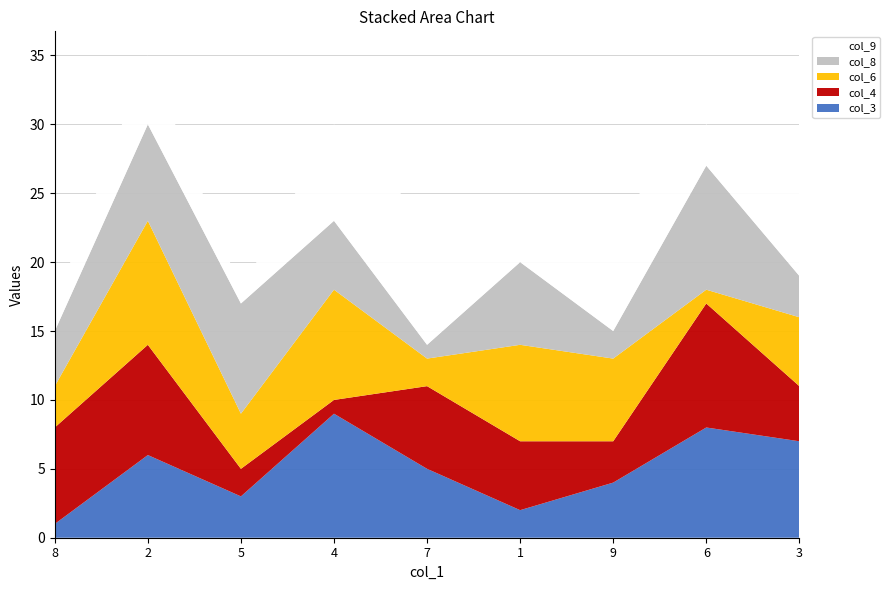

Reading left to right, extract all data points from this chart.

col_3: 1	6	3	9	5	2	4	8	7
col_4: 7	8	2	1	6	5	3	9	4
col_6: 3	9	4	8	2	7	6	1	5
col_8: 4	7	8	5	1	6	2	9	3
col_9: 2	5	1	7	9	4	8	3	6